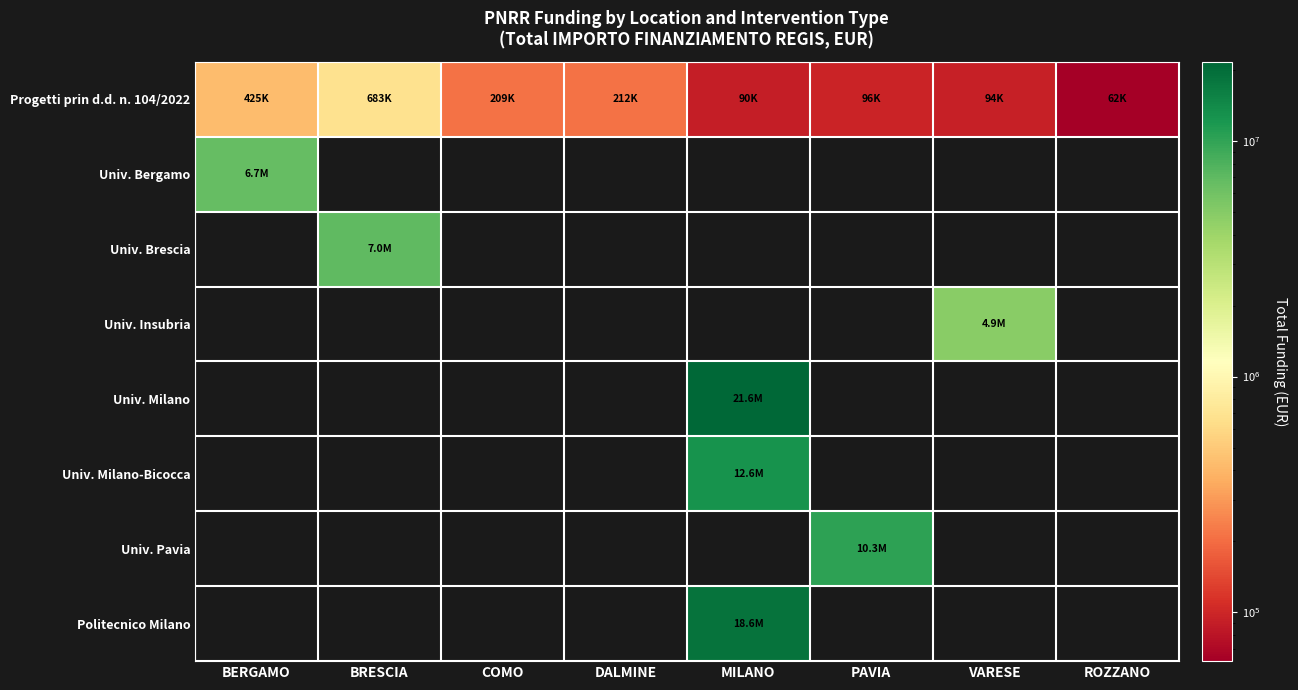

Is the value of Progetti prin d.d. n. 104/2022 at ROZZANO greater than the value of Univ. Pavia at VARESE?

No